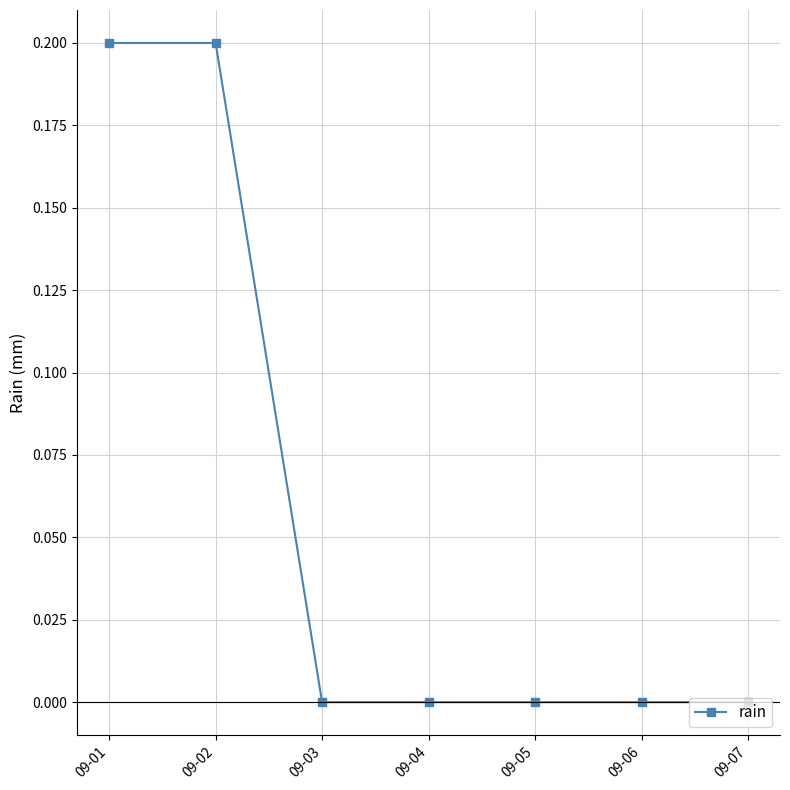

The value at 09-05 is -0.1. True or false?

False